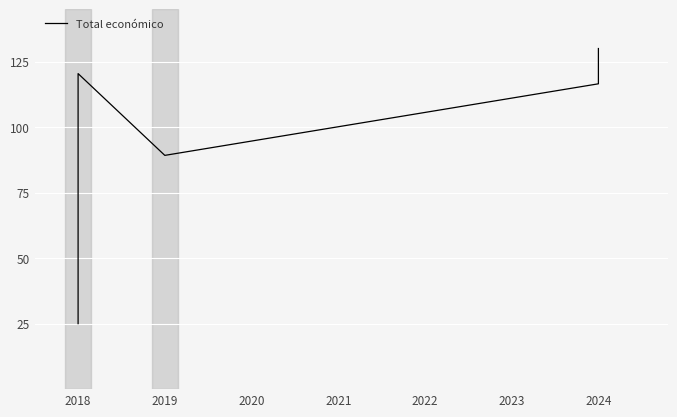

How many data points are above 116?

3